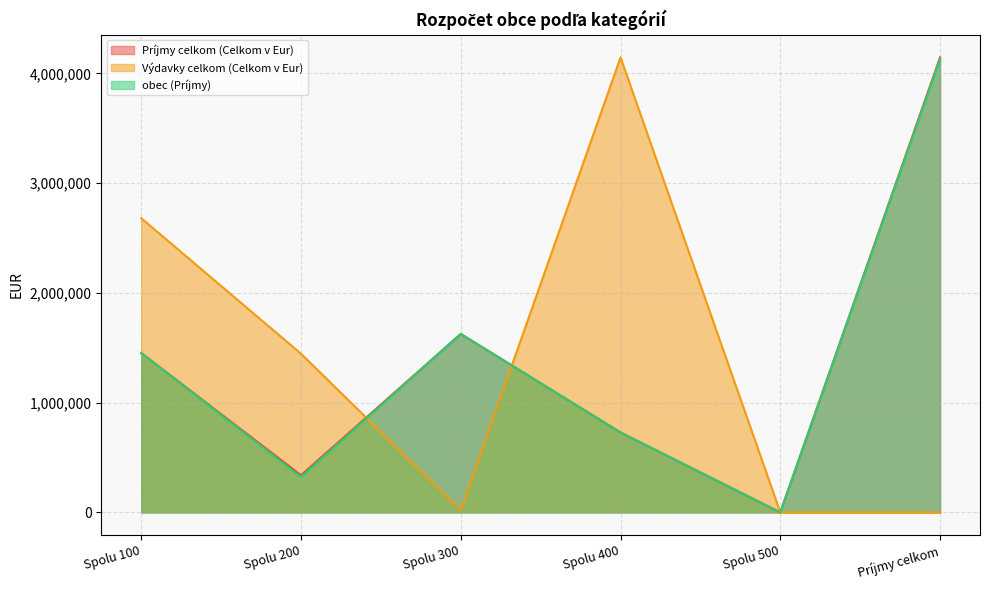

What is the sum of the obec (Príjmy) values at Spolu 200 and Príjmy celkom?

4452856